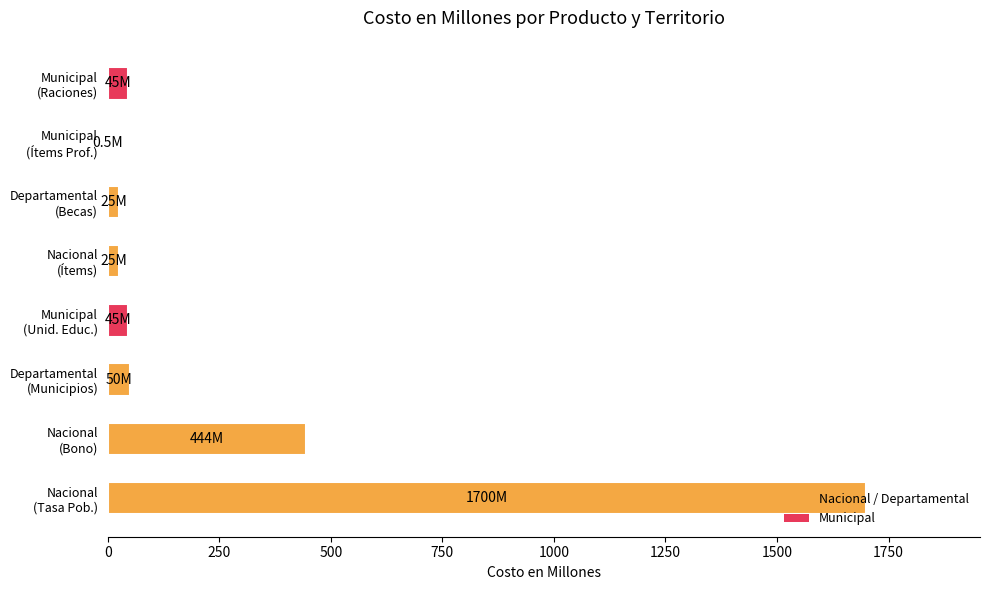

What is the greatest value displayed?

1700.0